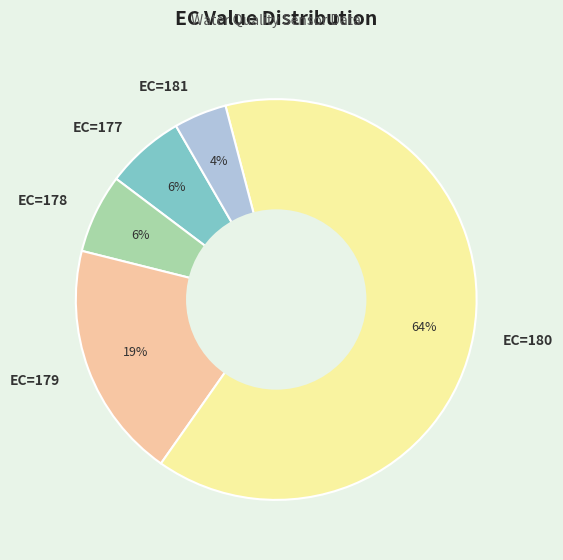

Does EC=177 represent more than half of the total?

No